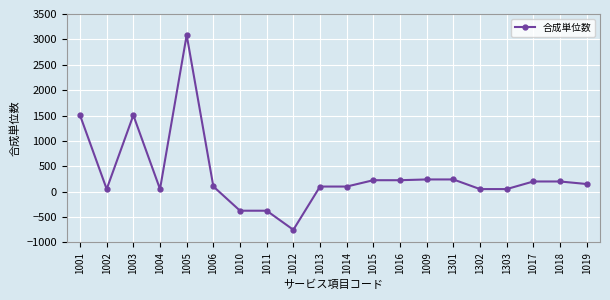

Where does the data first go above 150?

1001